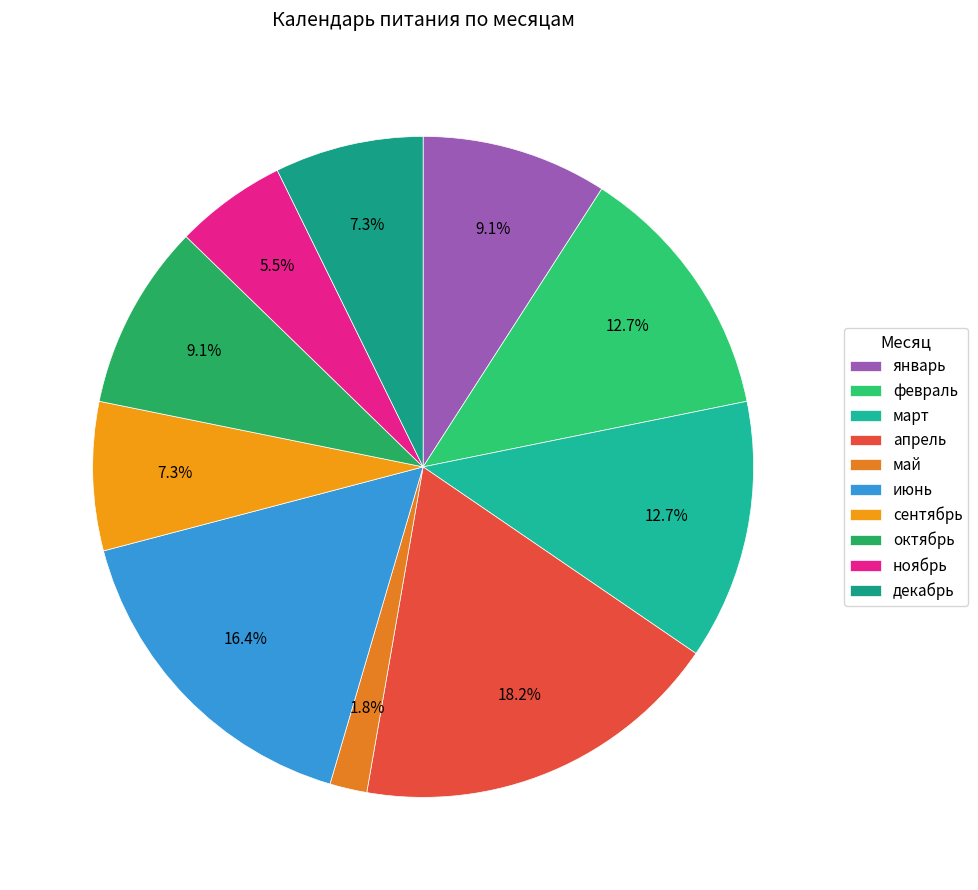

Does декабрь account for over 50% of the chart?

No